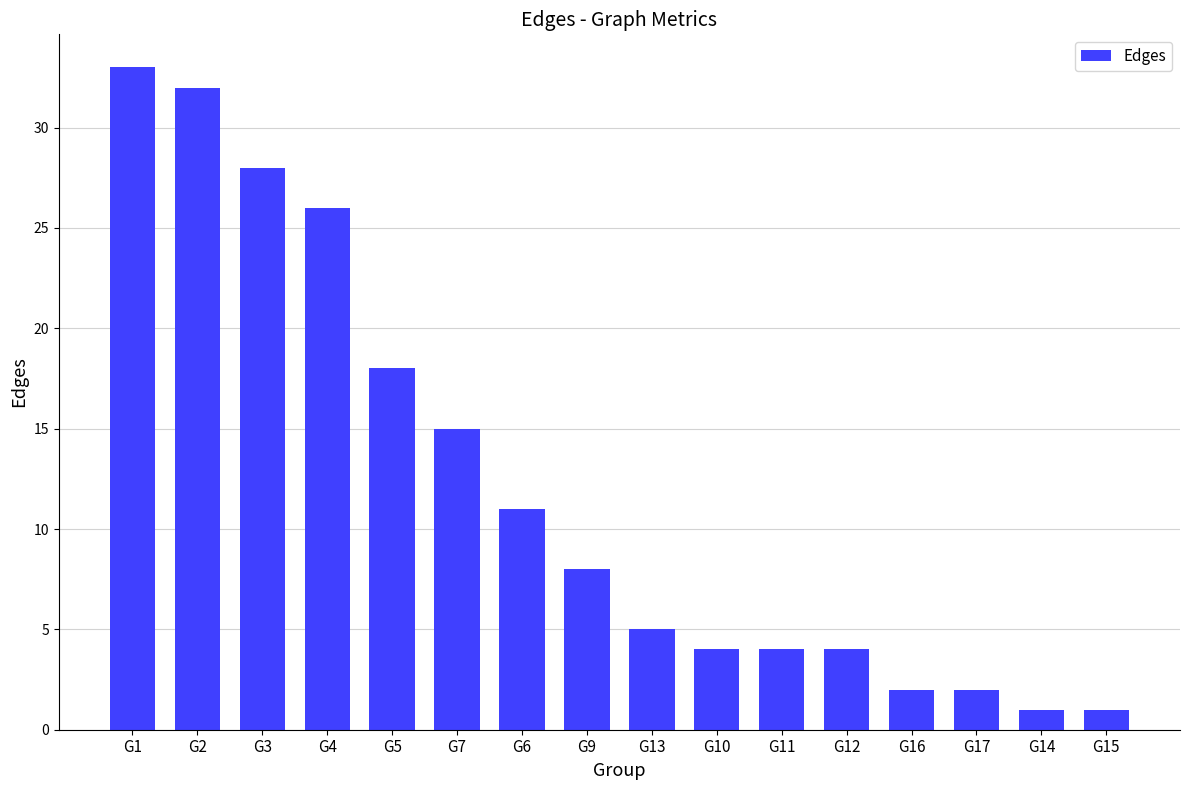

The value at G7 is 21. True or false?

False